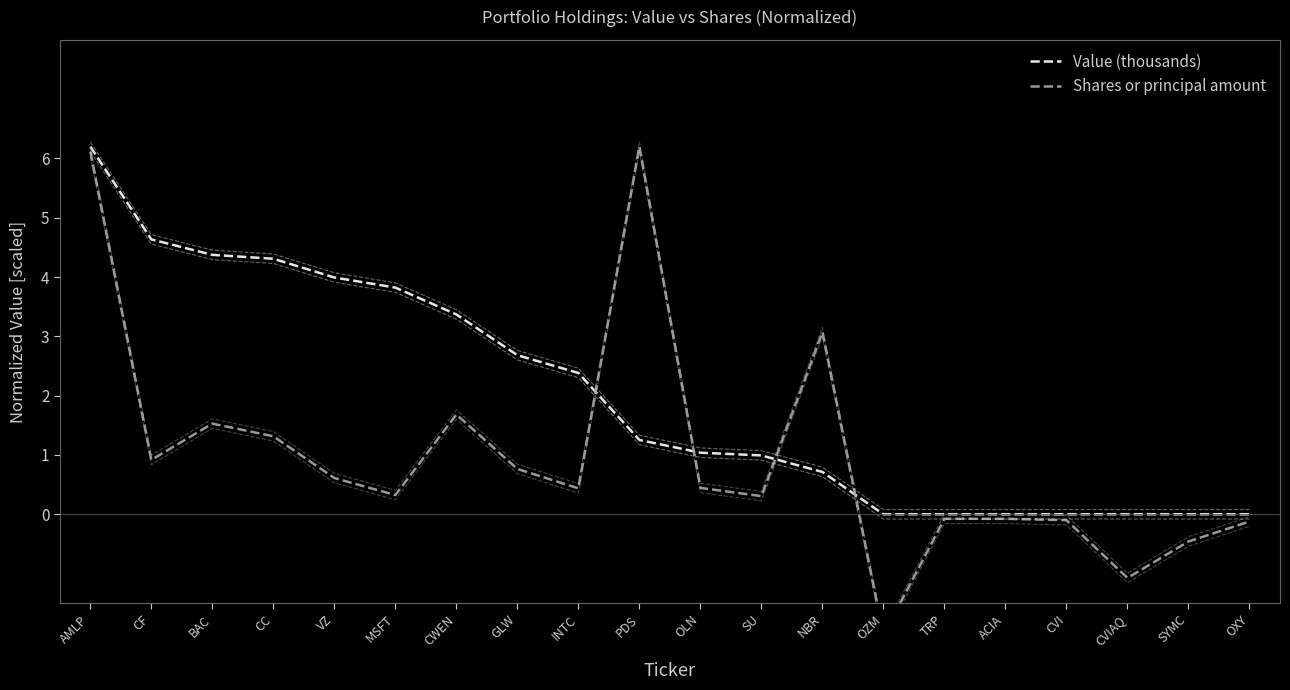

Read the Shares or principal amount value at PDS.

6.2